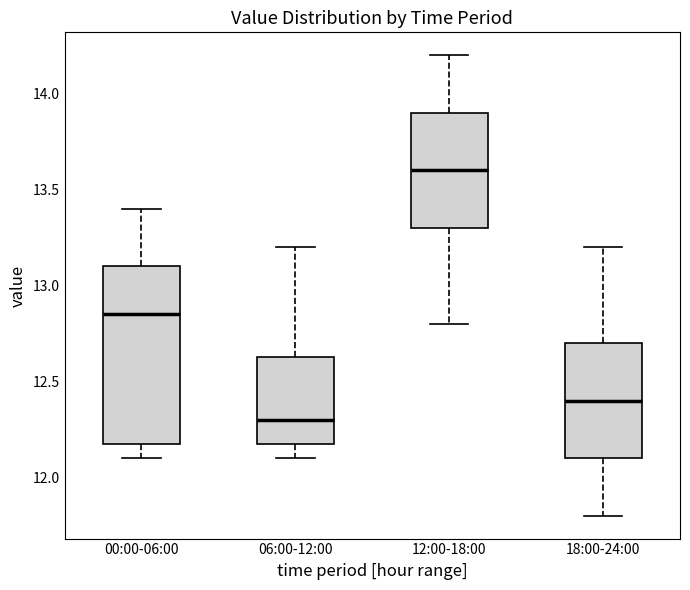

Reading left to right, transcribe this box plot: for each box, give where its median line is, the range the box spans, and where its two whiskers end, as read against the y-axis. The values are not printed on the chart, so give them approximately, as read against the axis.

00:00-06:00: median 12.85, box 12.20 to 13.10, whiskers 12.10 to 13.40
06:00-12:00: median 12.30, box 12.20 to 12.65, whiskers 12.10 to 13.20
12:00-18:00: median 13.60, box 13.30 to 13.90, whiskers 12.80 to 14.20
18:00-24:00: median 12.40, box 12.10 to 12.70, whiskers 11.80 to 13.20